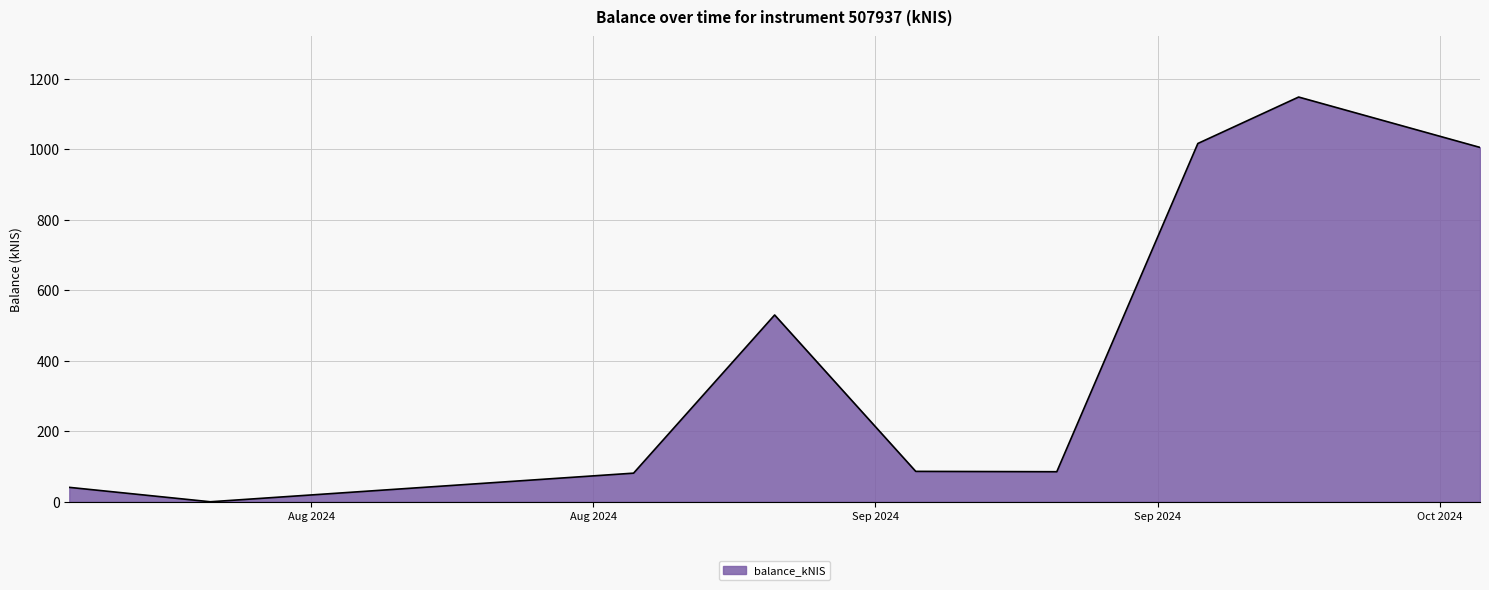

What is the maximum value shown in the chart?

1147.9